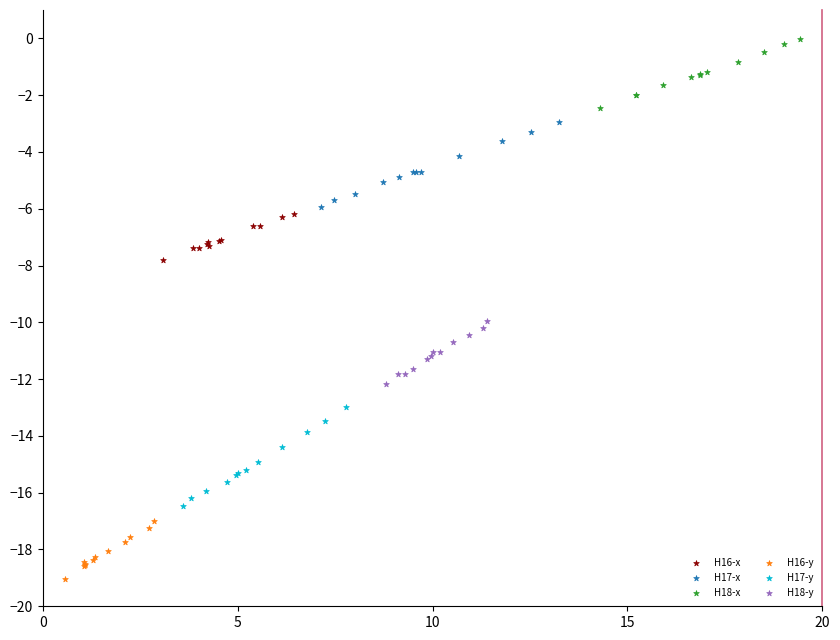

Which series contains the lowest Y value?

H16-y